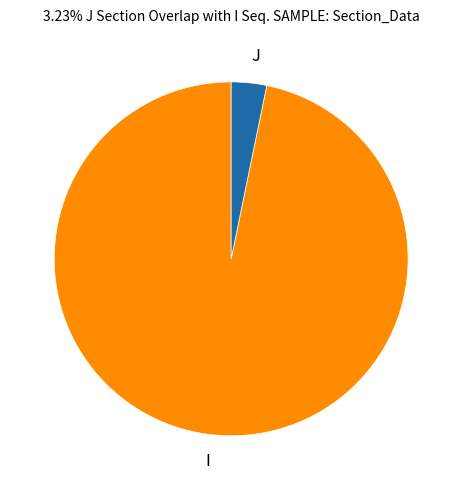

Is I the majority of the pie?

Yes